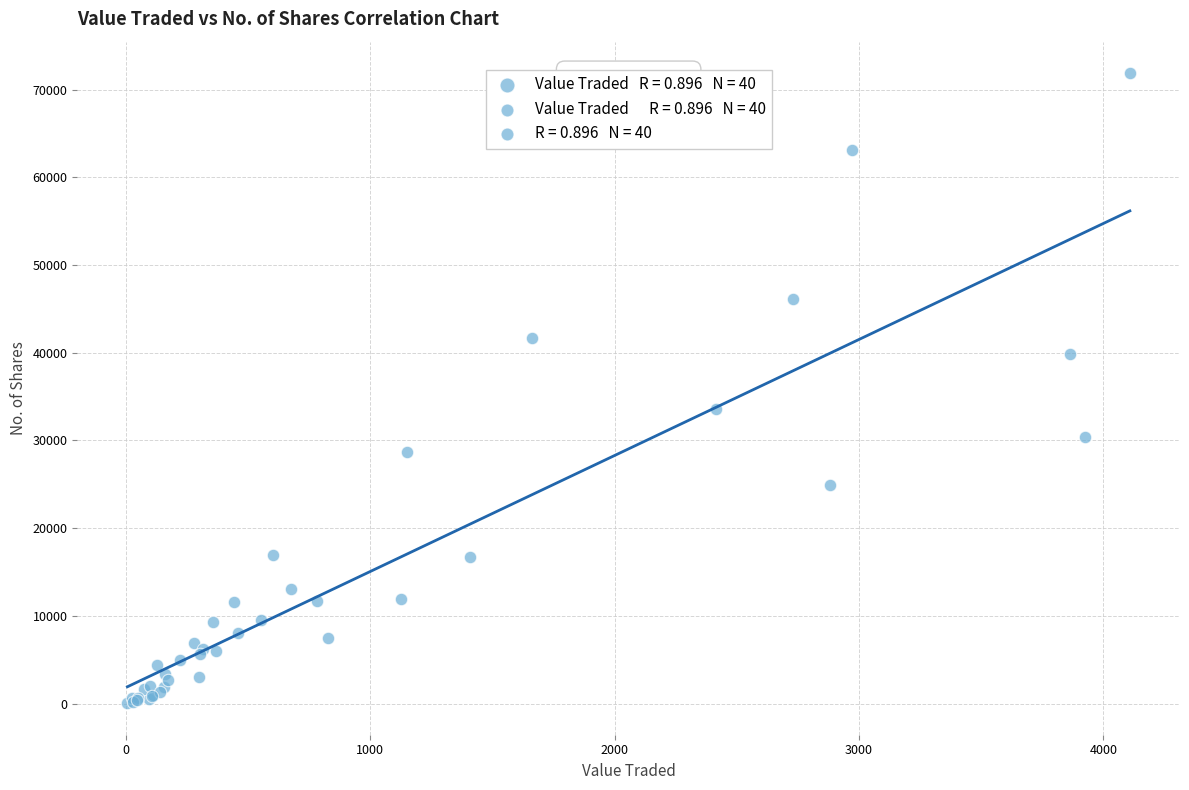

What Y value in the scatter plot is closest to 35961?

33575